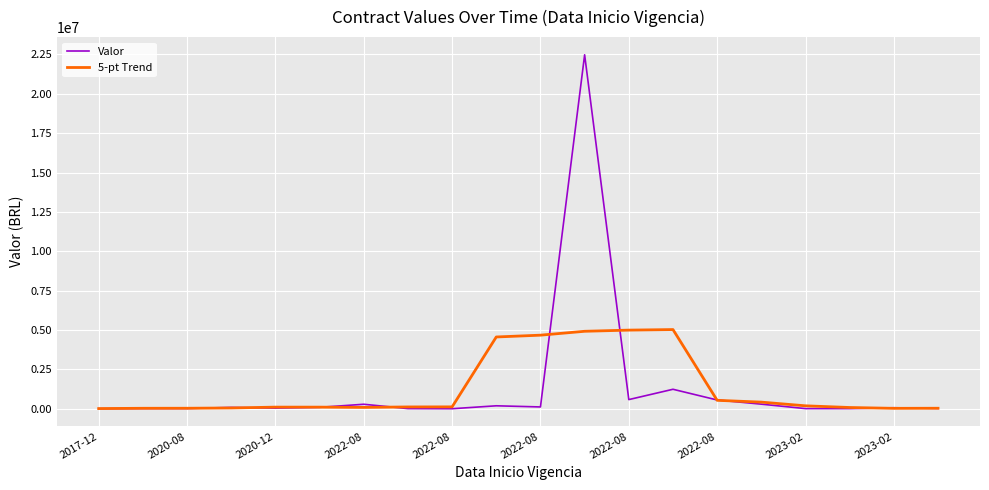

Which series has the largest range (max minus min)?

Valor